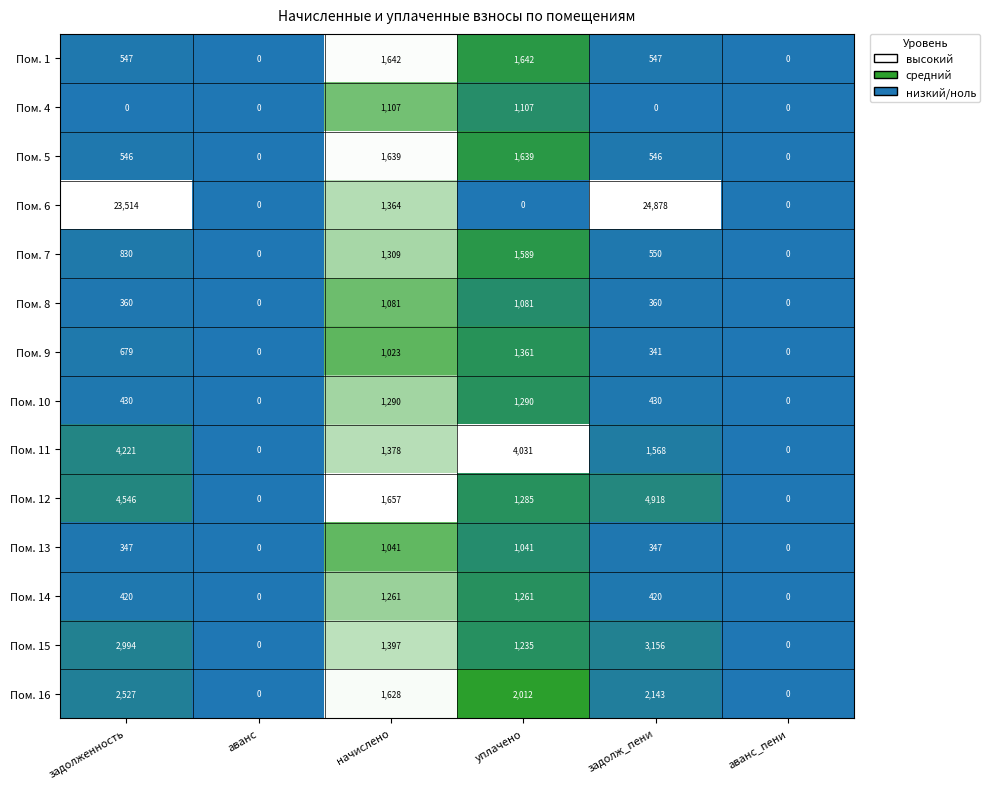

At уплачено, list the series in order from smallest to largest.

Пом. 6, Пом. 13, Пом. 8, Пом. 4, Пом. 15, Пом. 14, Пом. 12, Пом. 10, Пом. 9, Пом. 7, Пом. 5, Пом. 1, Пом. 16, Пом. 11